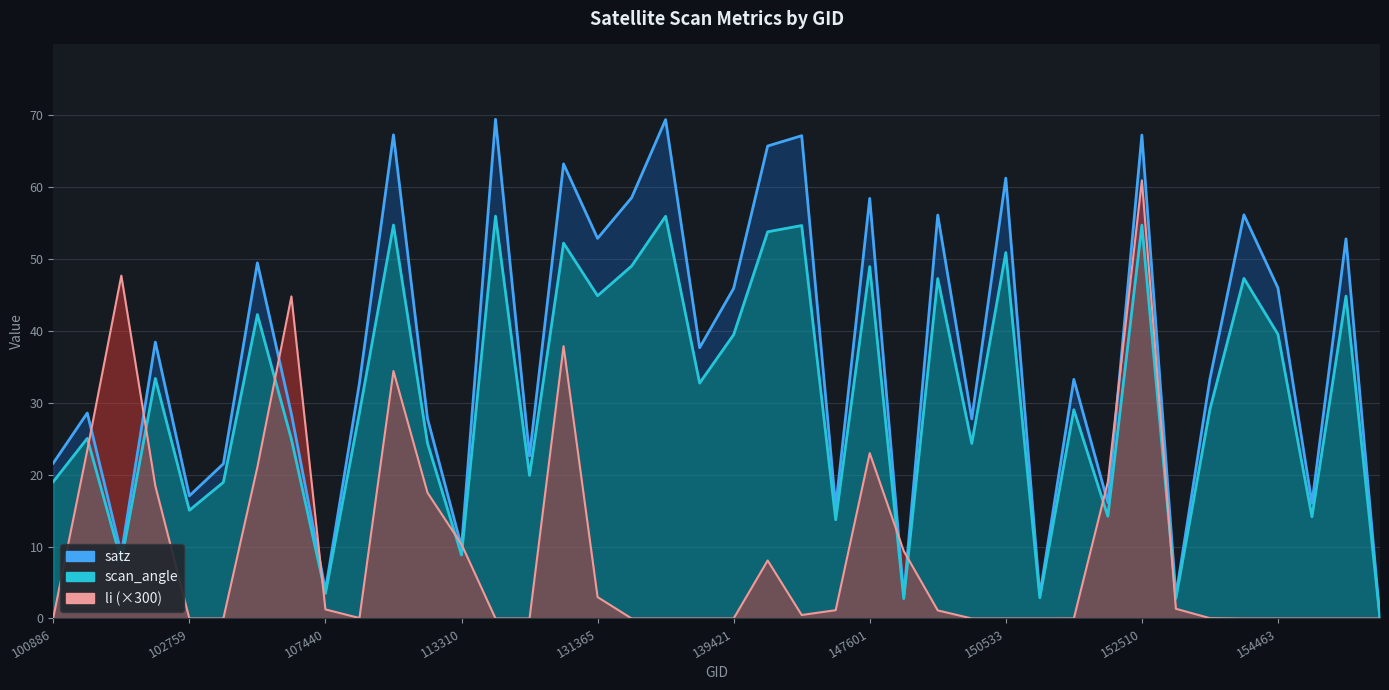

At which label does scan_angle first exceed 29?

102022